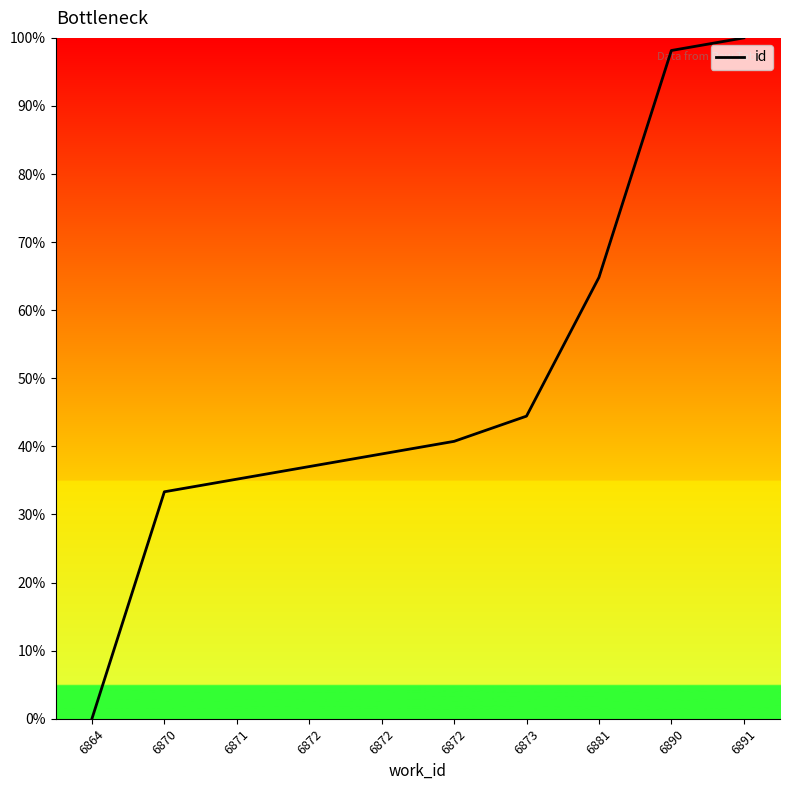

How many lines are shown in the chart?

1